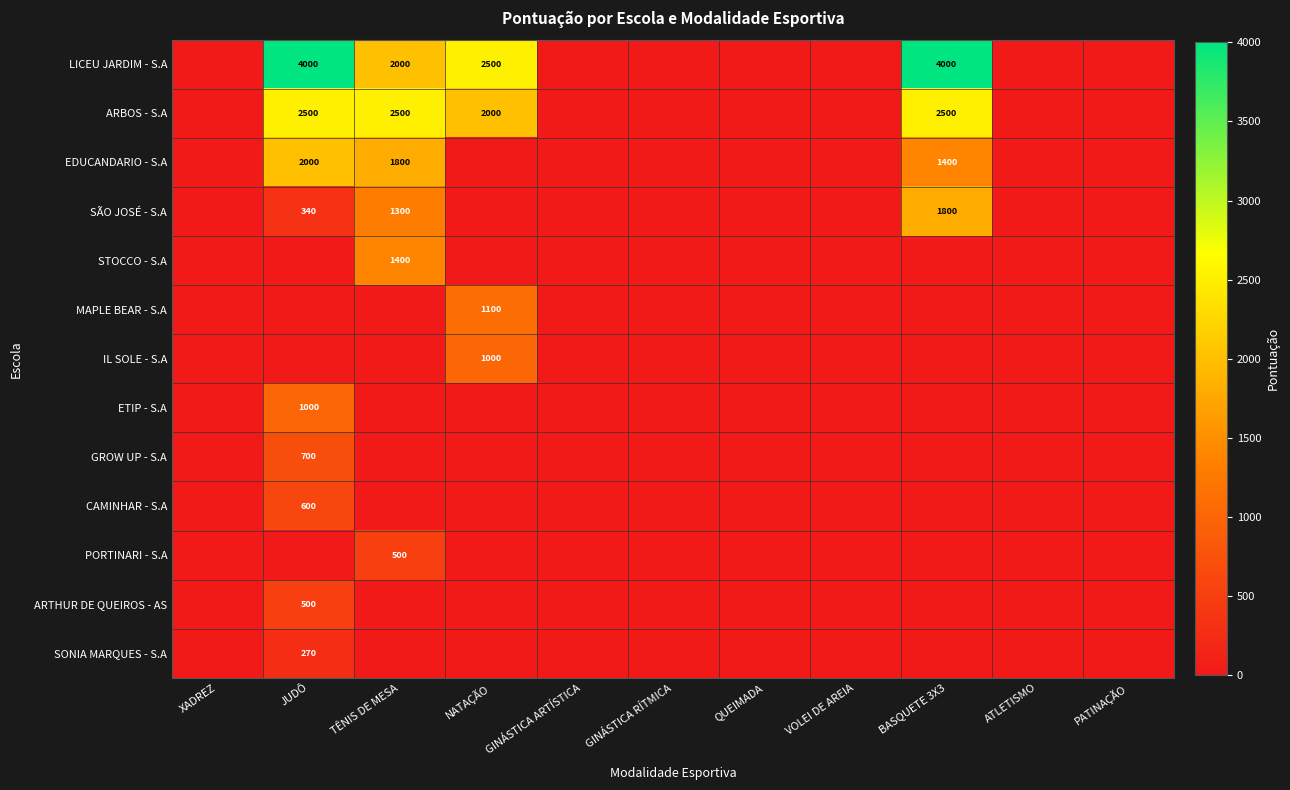

Is it true that ARTHUR DE QUEIROS - AS equals 147 at JUDÔ?

False